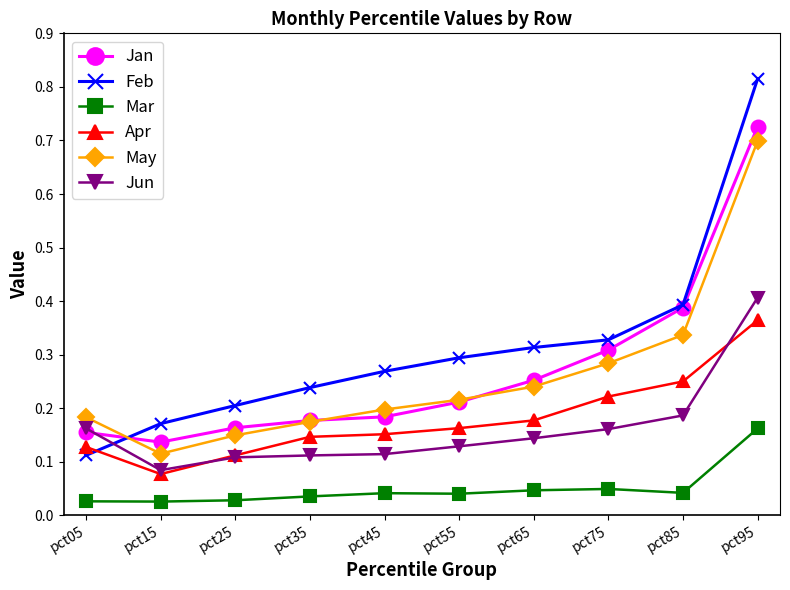

The Apr series shows 0.3 at pct85. True or false?

True